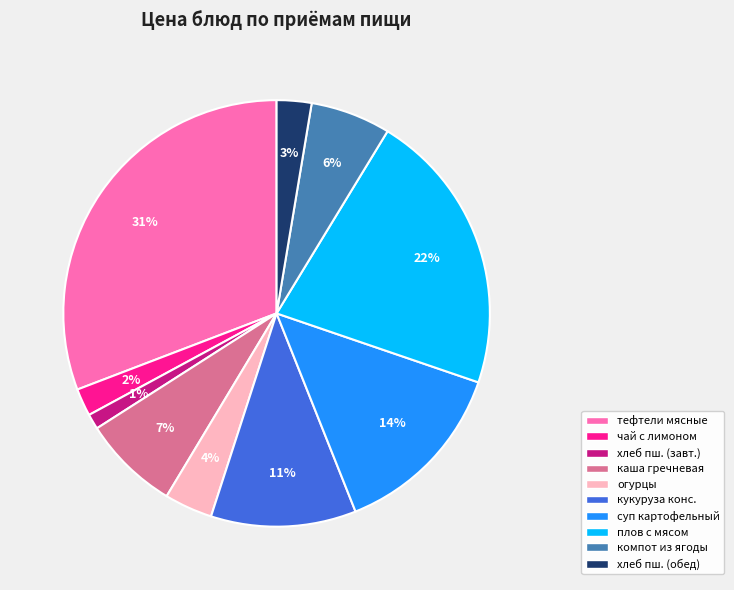

To the nearest percent, what is the difference between the largest and smallest slice percentages?

30%